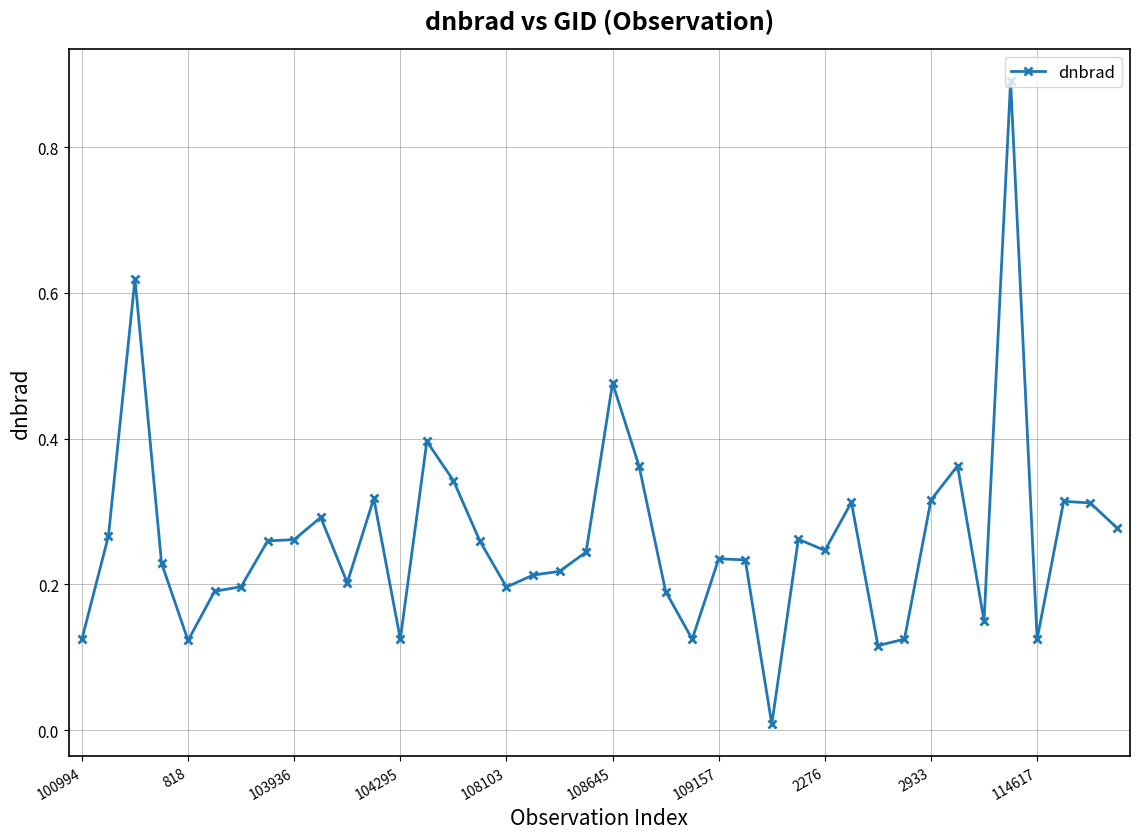

What is the difference between the maximum and second lowest values?

0.8